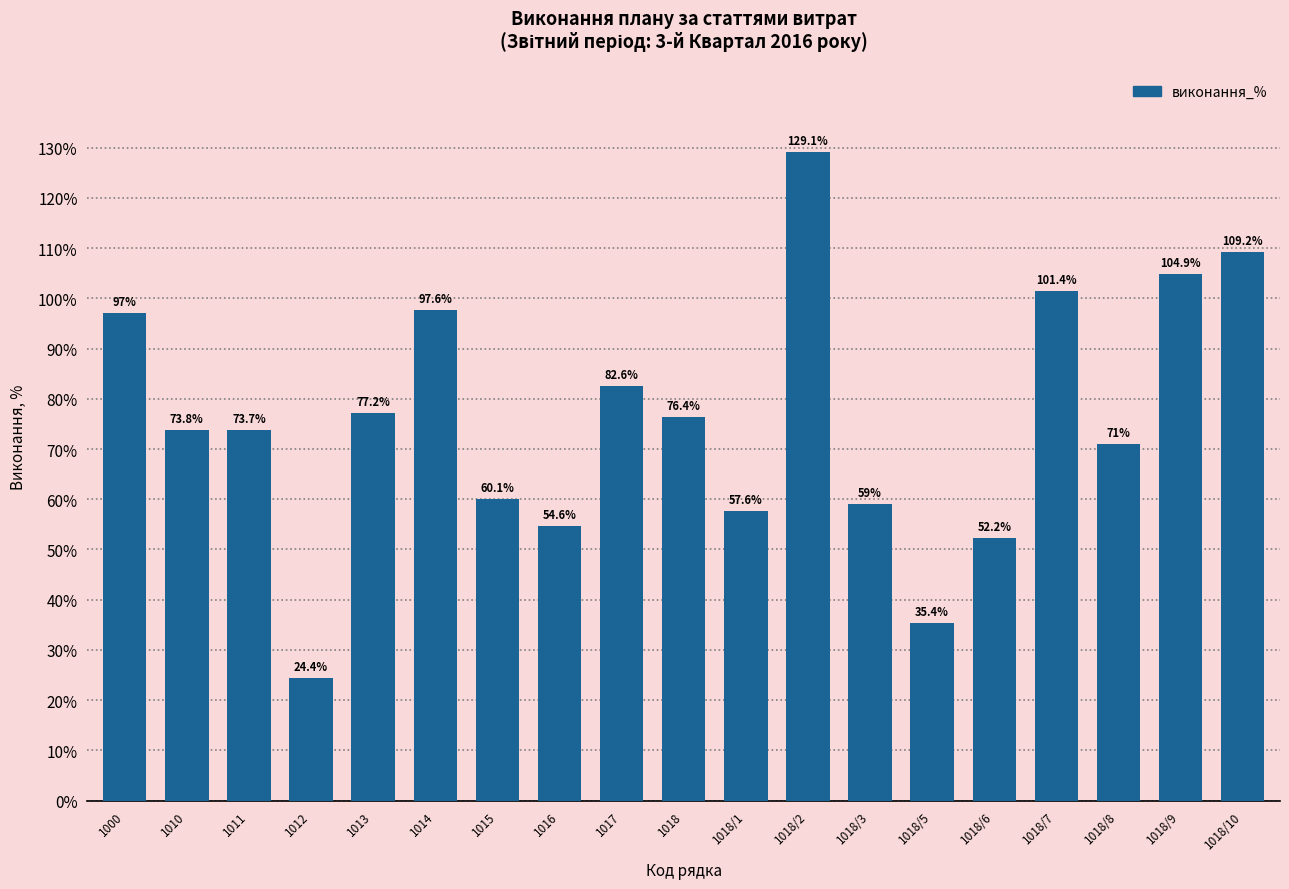

Reading right to left, list all the values displayed in this chart.

109.2	104.9	71.0	101.4	52.2	35.4	59.0	129.1	57.6	76.4	82.6	54.6	60.1	97.6	77.2	24.4	73.7	73.8	97.0